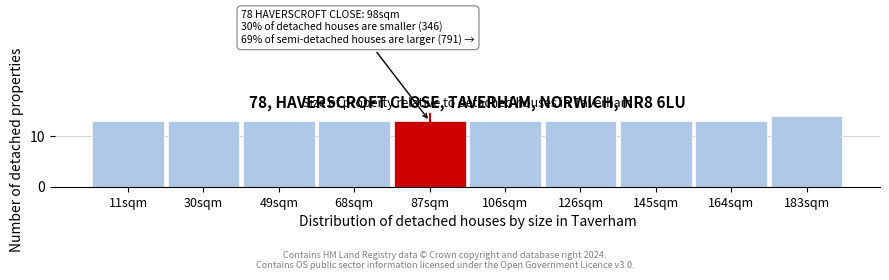

Reading right to left, list all the values displayed in this chart.

14	13	13	13	13	13	13	13	13	13